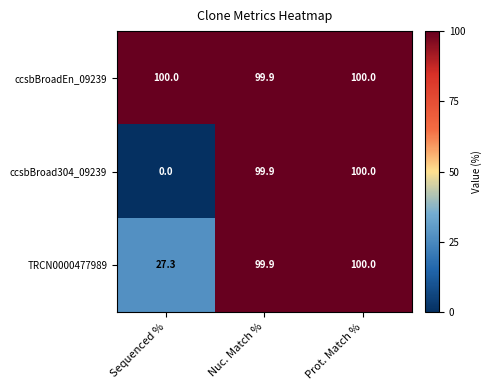

Rank the series at Sequenced % from highest to lowest value.

ccsbBroadEn_09239, TRCN0000477989, ccsbBroad304_09239